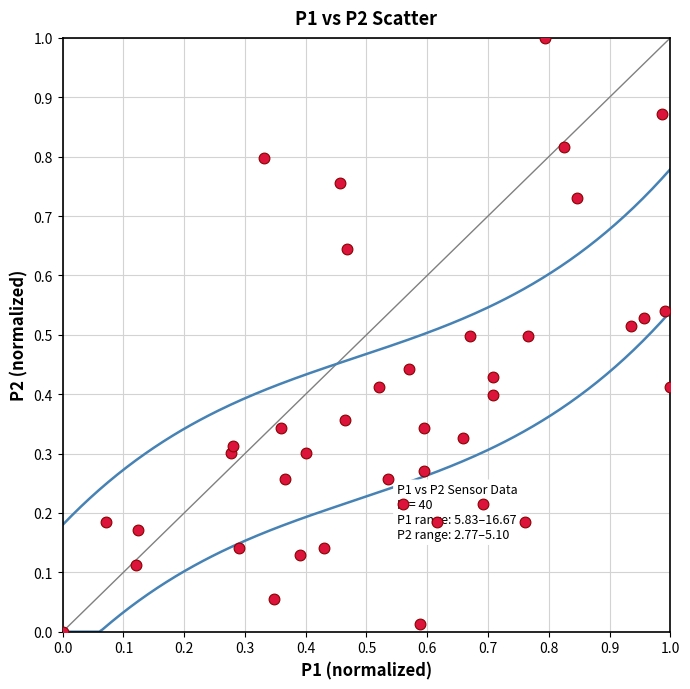

What is the range of Y values (max minus min)?

1.0